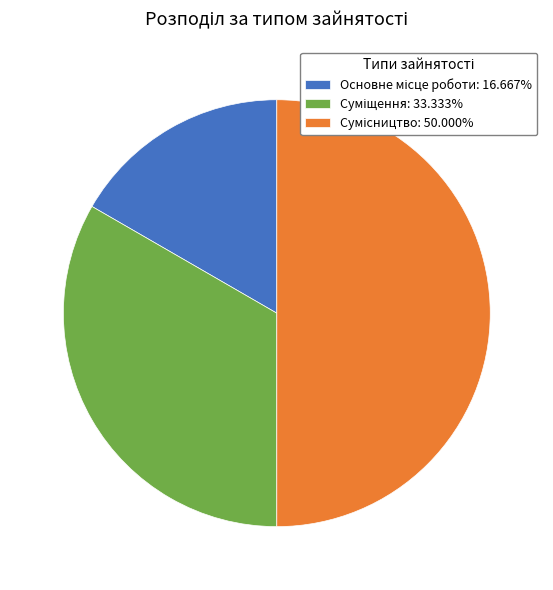

Does any single category account for the majority?

No